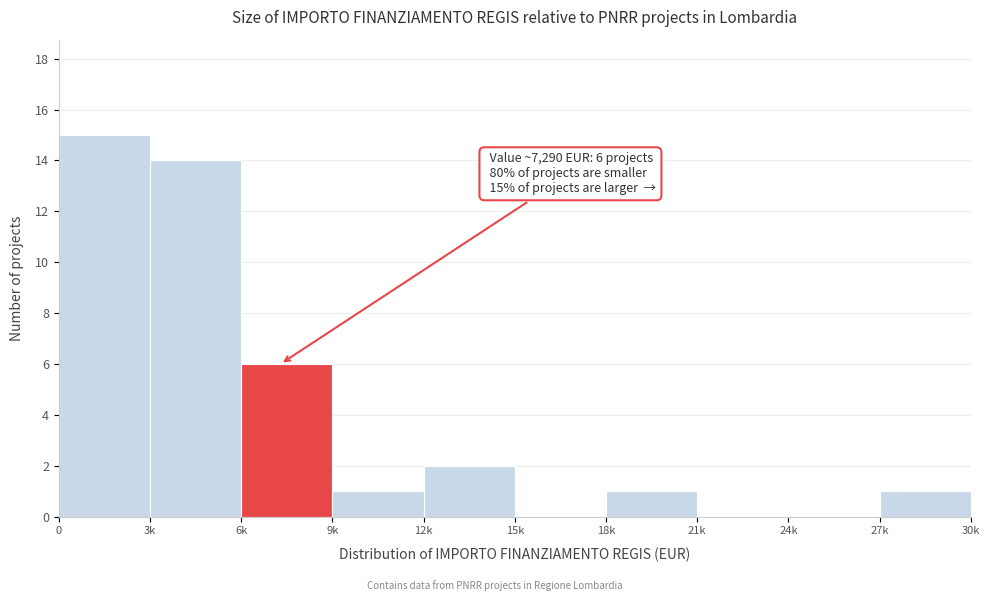

Reading left to right, what are all the values shown in this chart?

0=15	3k=14	6k=6	9k=1	12k=2	15k=0	18k=1	21k=0	24k=0	27k=1